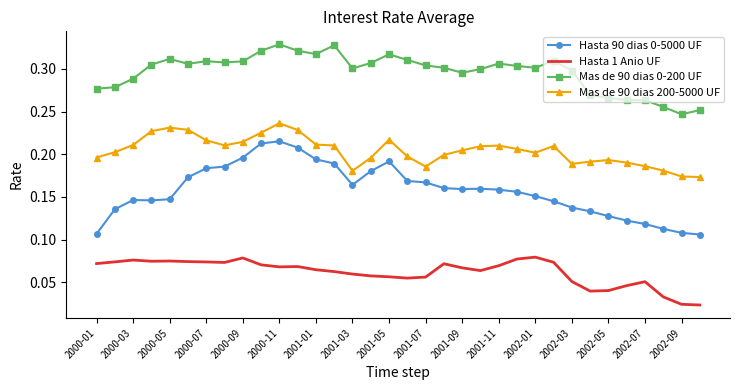

True or false: Mas de 90 dias 0-200 UF and Mas de 90 dias 200-5000 UF cross at least once.

False